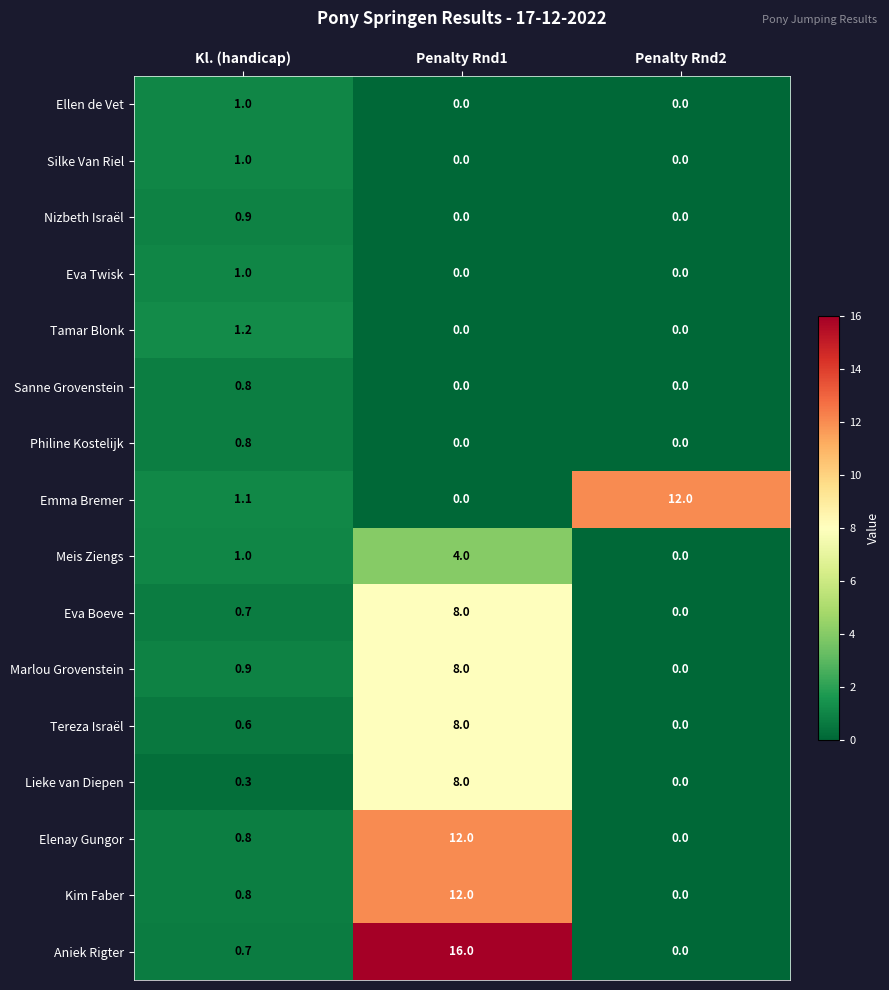

Where is Emma Bremer nearest to the value 6?

Kl. (handicap)